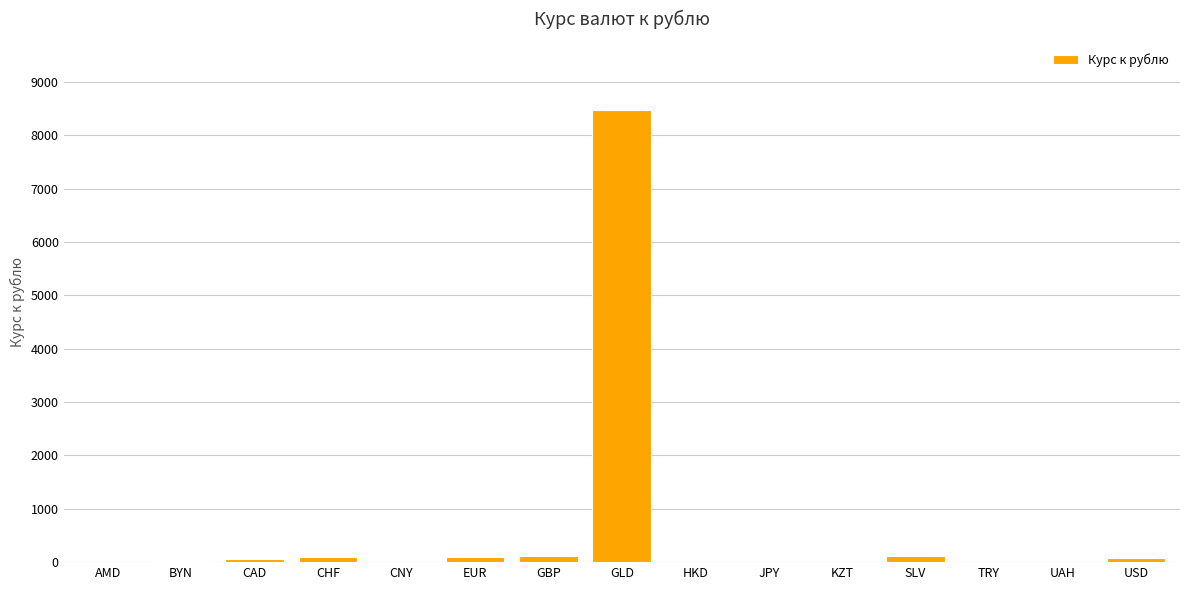

What is the sum of all values?

9069.4